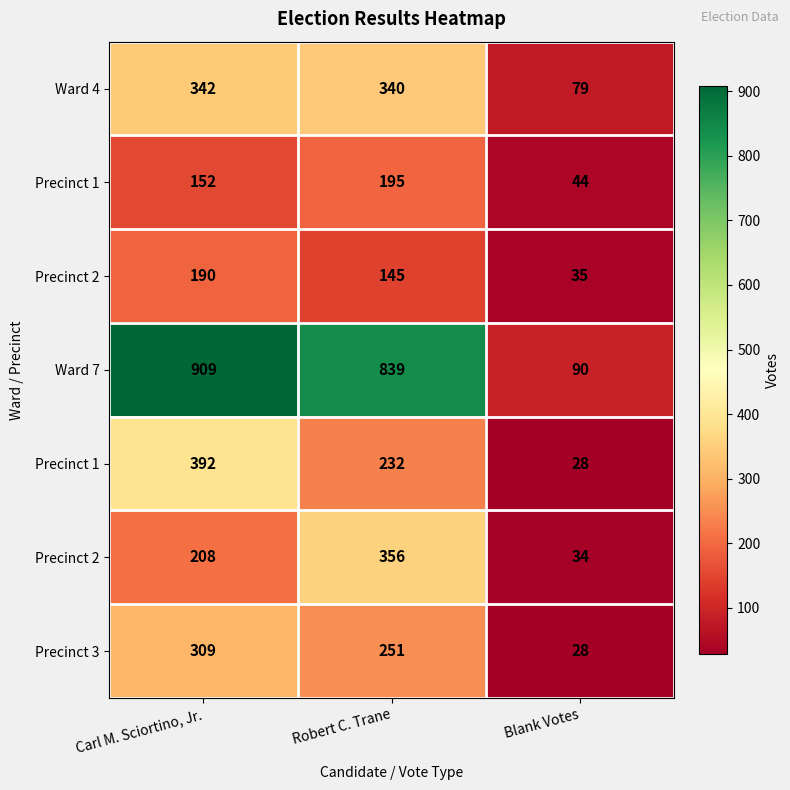

At how many categories does at least one series exceed 518?

2